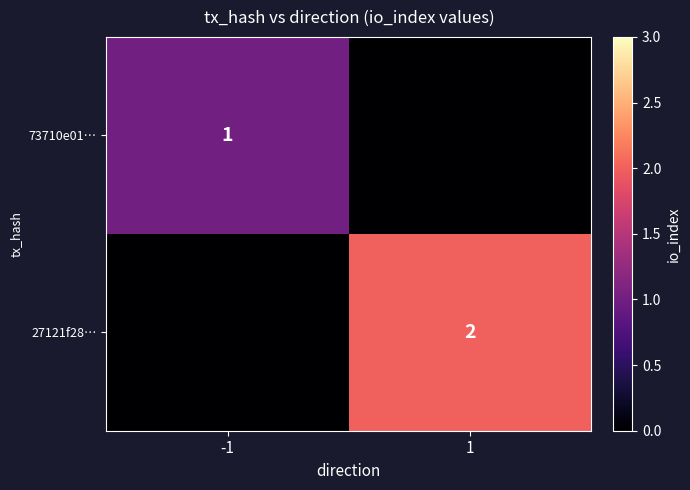

The 73710e01… series shows 0 at -1. True or false?

False